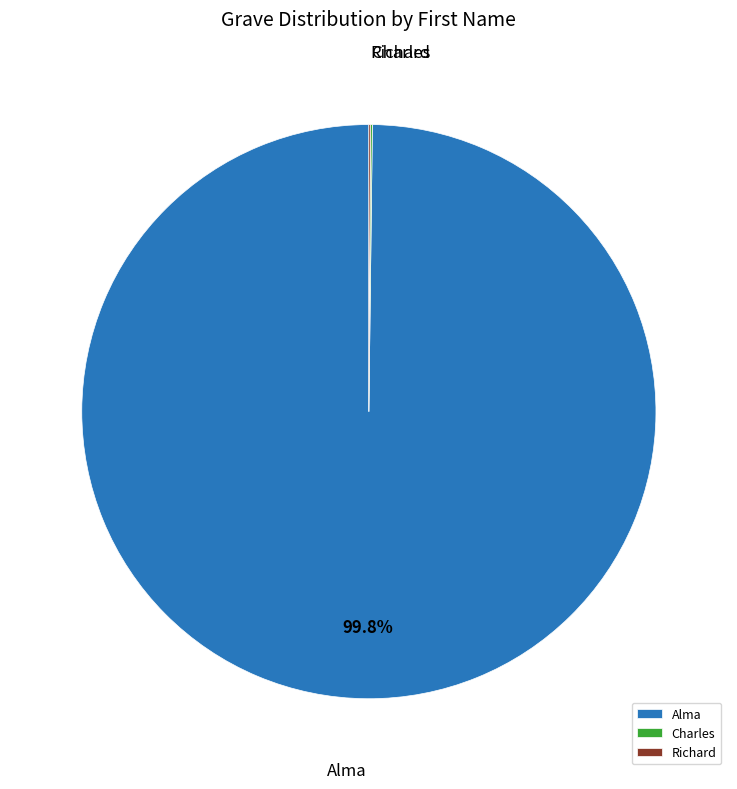

Which slice is the largest?

Alma